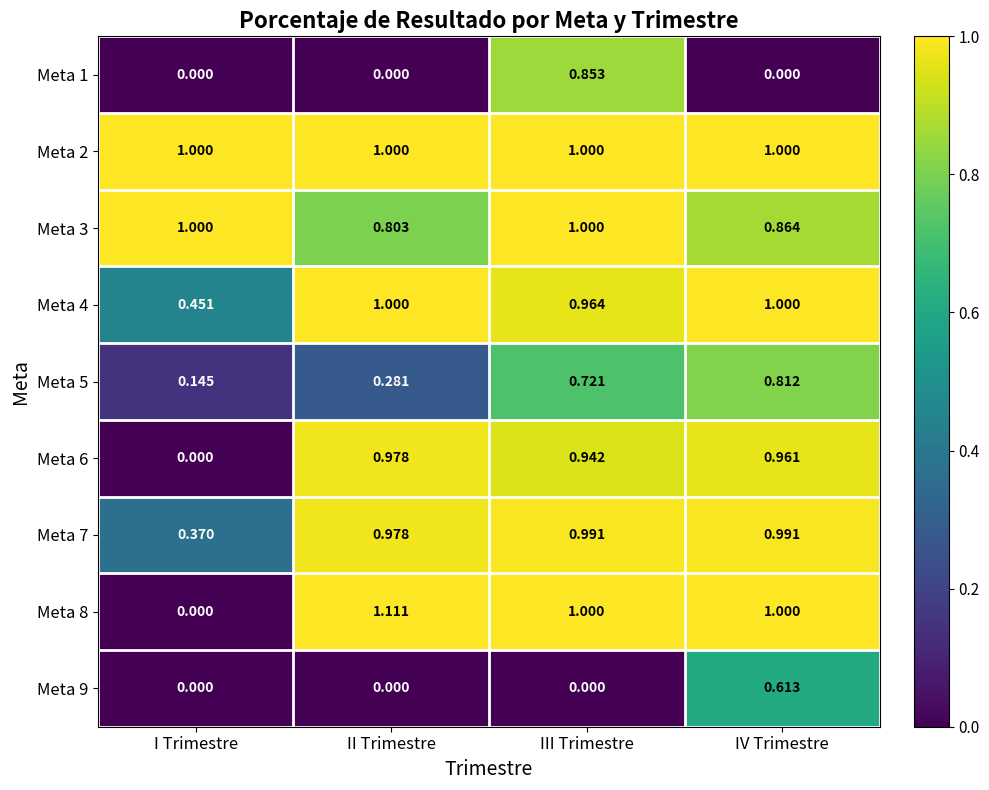

At which category is the sum across all series the highest?

III Trimestre